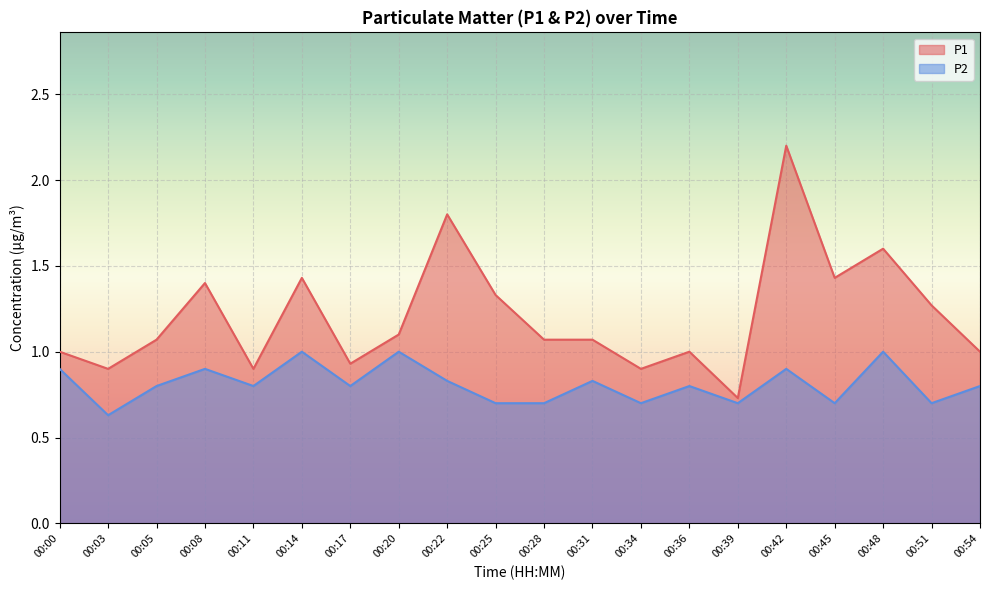

How many lines are shown in the chart?

2